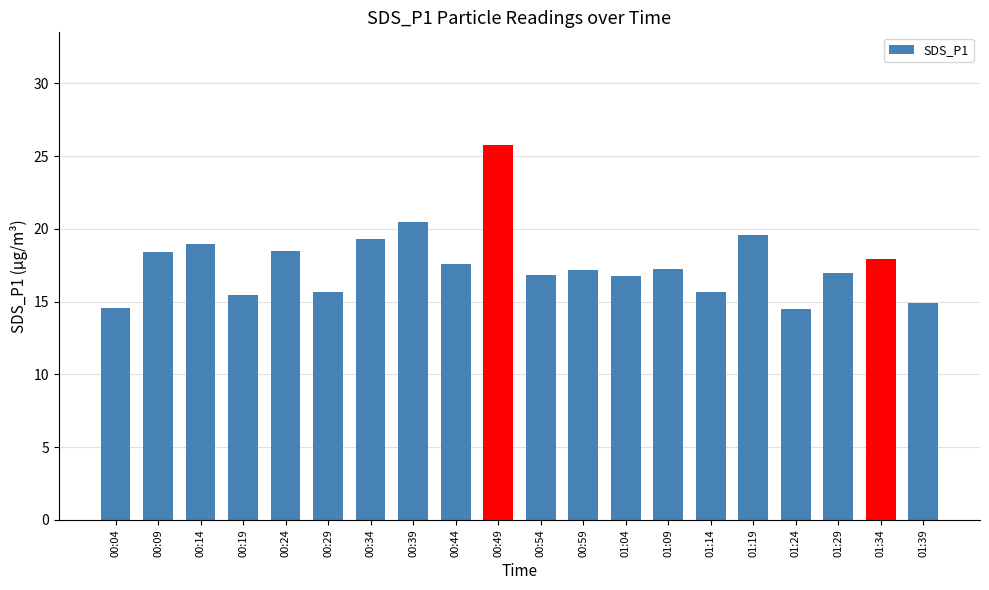

Are the bars horizontal?

No